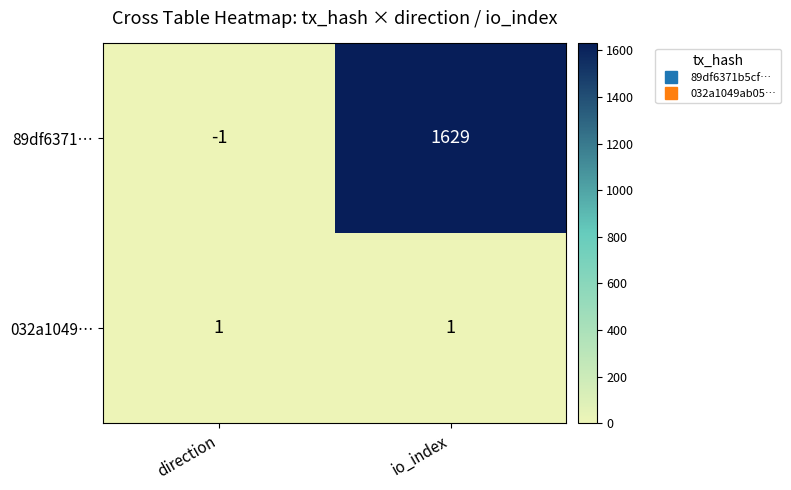

Reading left to right, transcribe all the data shown in this chart.

89df6371…: direction=-1	io_index=1629
032a1049…: direction=1	io_index=1